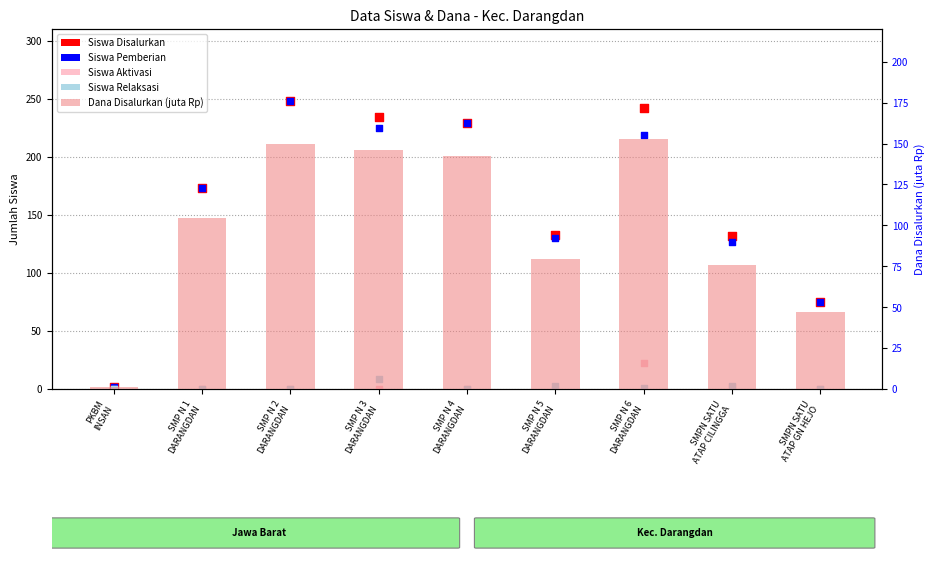

Which series has the widest spread of Y values?

Siswa Disalurkan